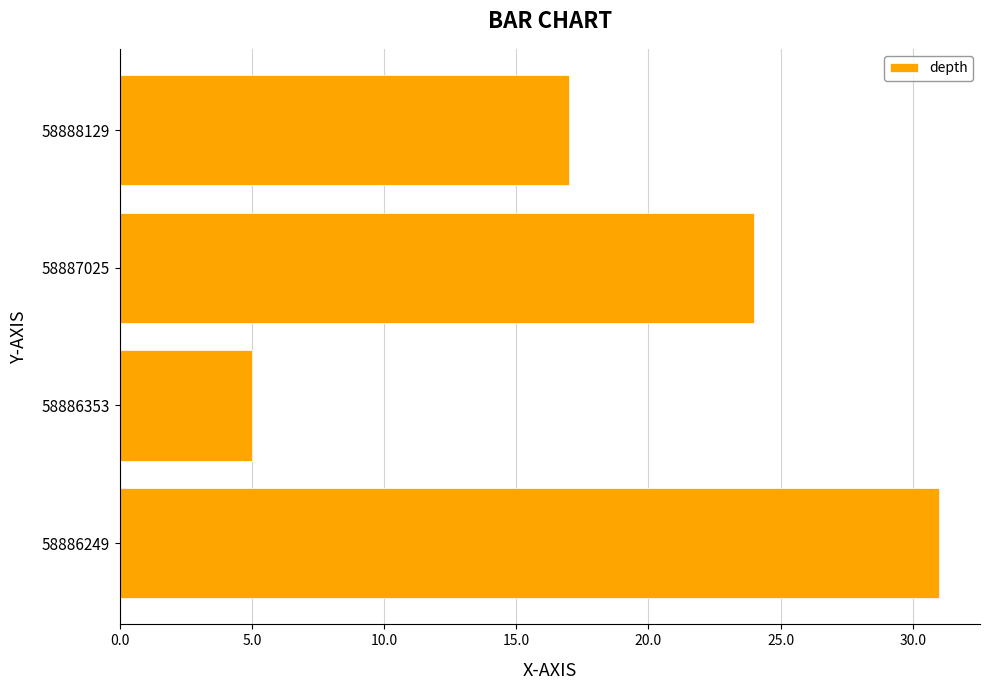

Approximately how many times larger is the value at 58888129 compared to 58886249?

0.5